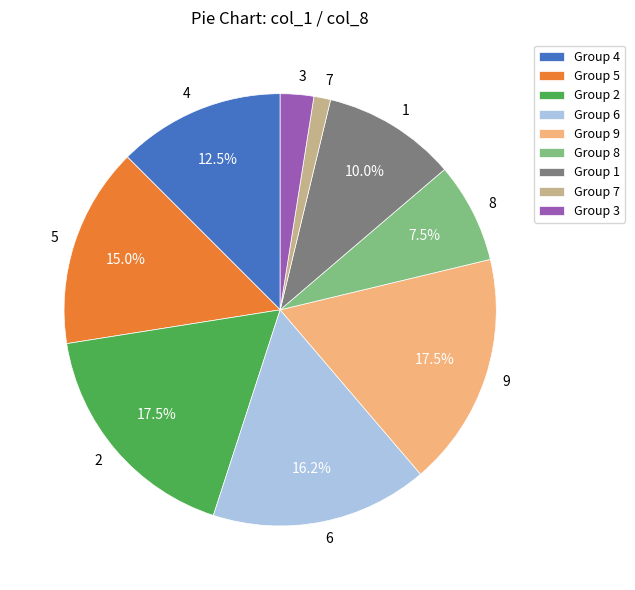

What percentage is the 6 slice, to the nearest percent?

16%